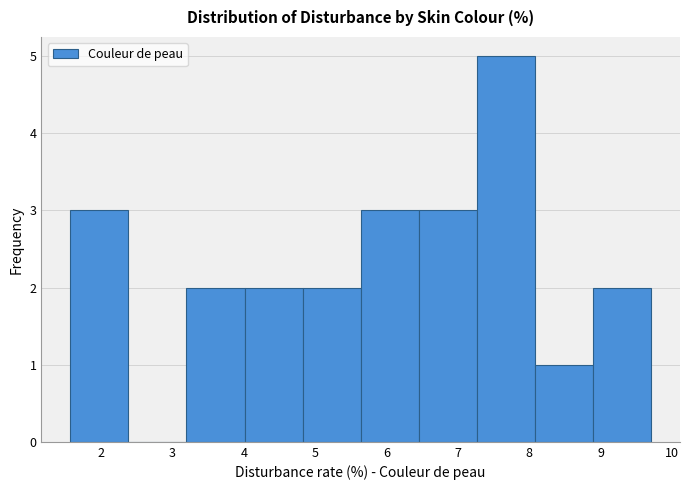

What is the height of the bar covering 8.9 to 9.7 on the x-axis? Neither the bar edges nor the heights are printed on the chart, so give them approximately, as read against the axes.

2